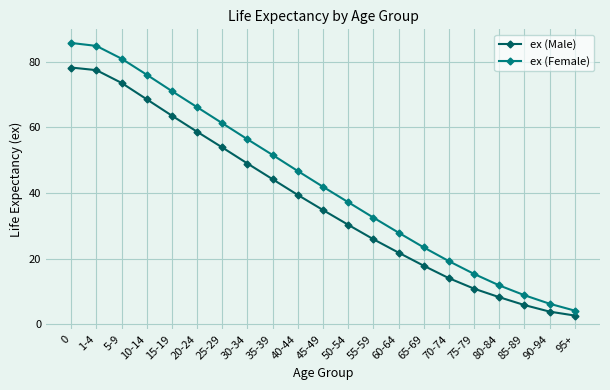

True or false: ex (Male) and ex (Female) cross at least once.

False